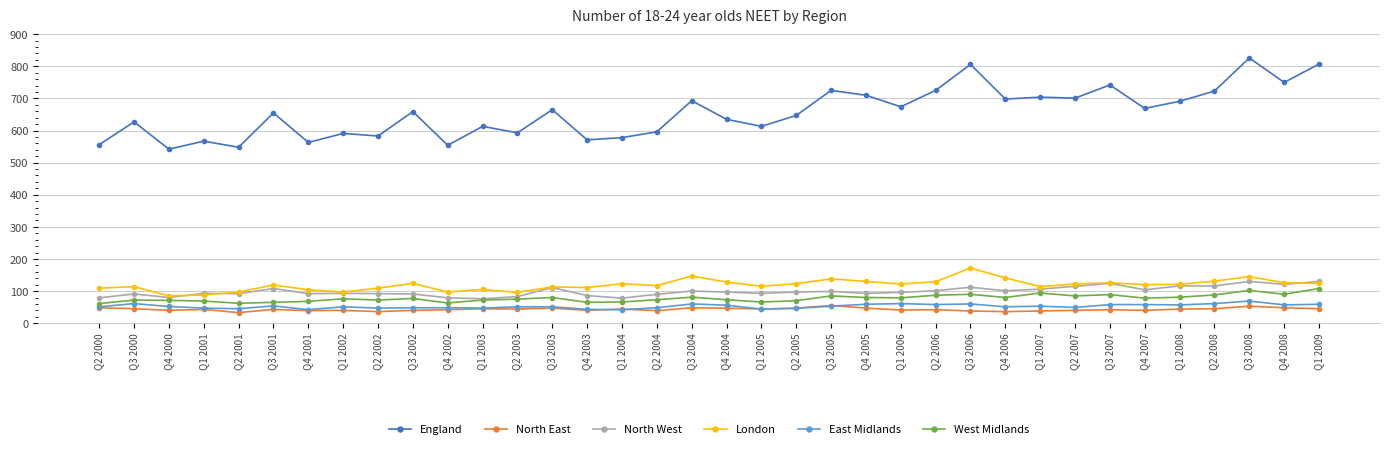

What is the difference between the West Midlands values at Q1 2009 and Q1 2005?

42000